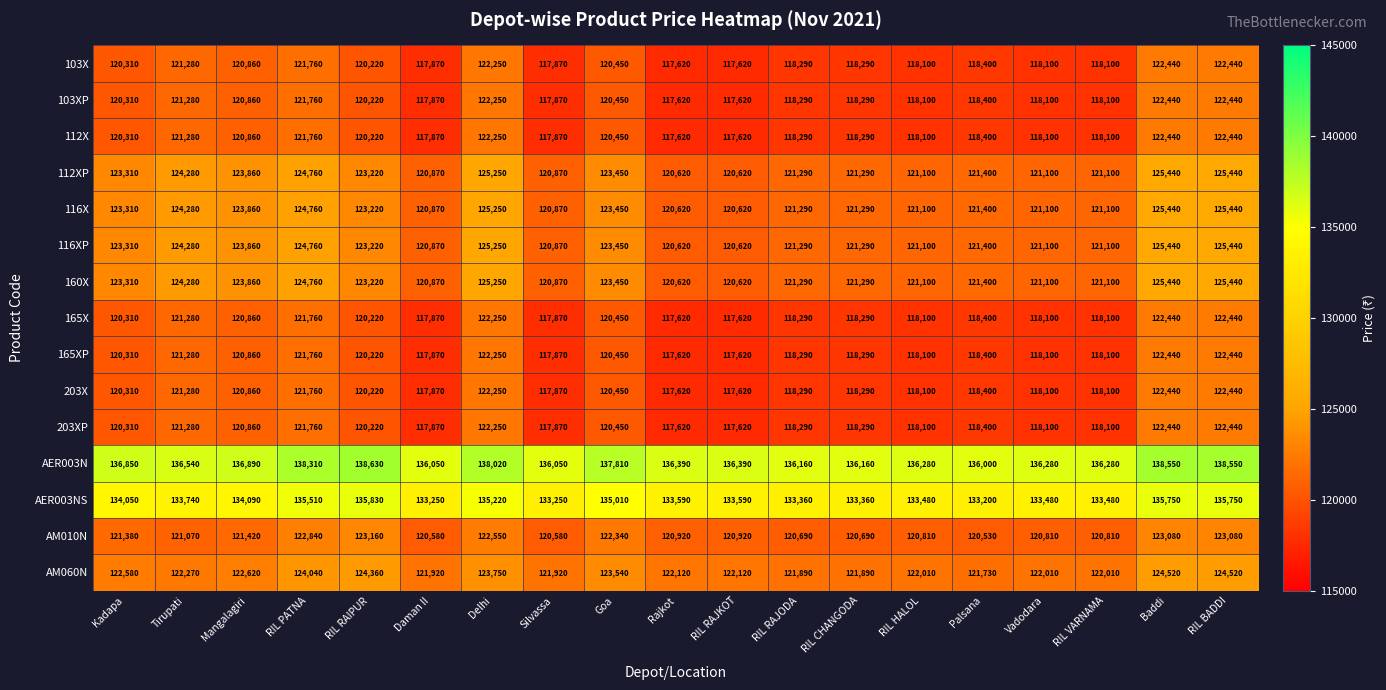

What is the total value across all series at RIL RAJKOT?

1818840